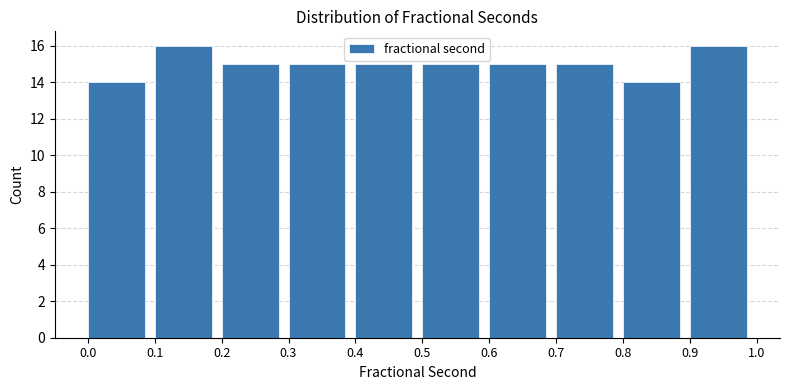

How tall is the bar that spans 0.8 to 0.9 on the x-axis? The values are not printed on the chart, so give them approximately, as read against the axis.

14